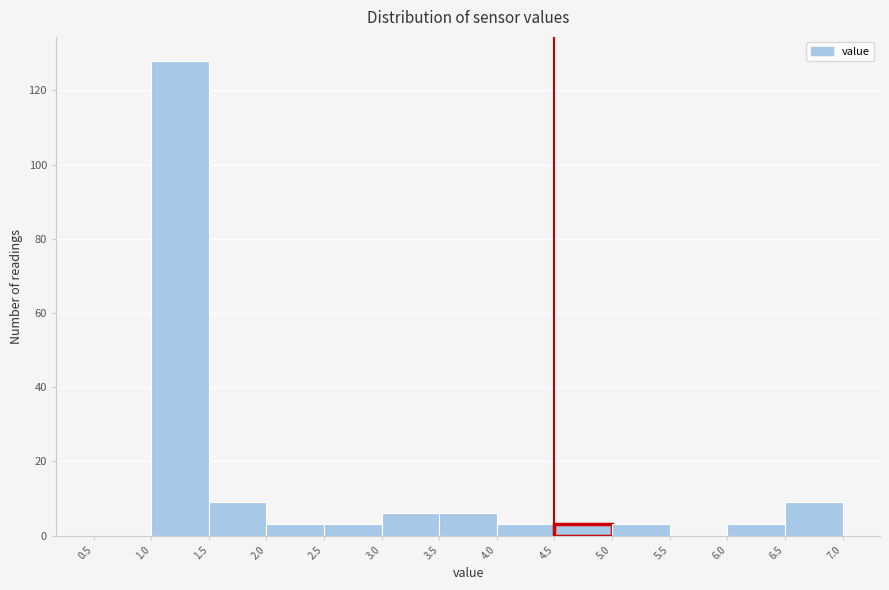

Reading left to right, list every bar in this chart as the range it spans on the x-axis followed by its height. The values are not printed on the chart, so give them approximately, as read against the axis.

0.5 to 1.0: 0
1.0 to 1.5: 128
1.5 to 2.0: 10
2.0 to 2.5: 4
2.5 to 3.0: 4
3.0 to 3.5: 6
3.5 to 4.0: 6
4.0 to 4.5: 4
4.5 to 5.0: 4
5.0 to 5.5: 4
5.5 to 6.0: 0
6.0 to 6.5: 4
6.5 to 7.0: 10